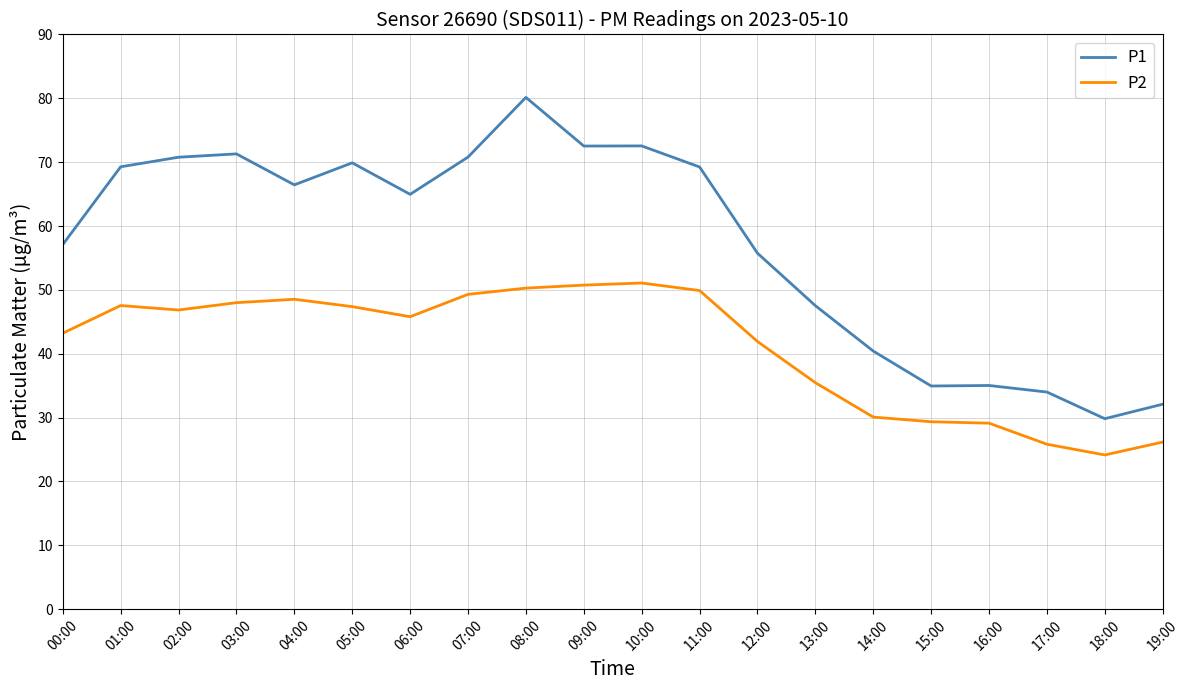

How many distinct data groups are displayed?

2